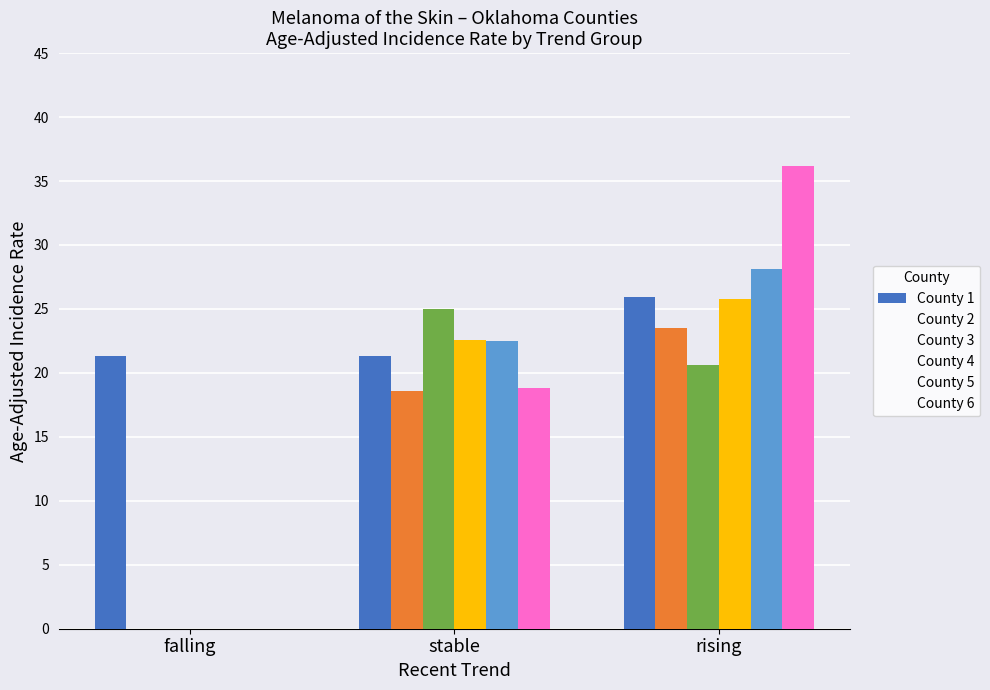

List the labels in order of County 5 value, smallest first.

falling, stable, rising